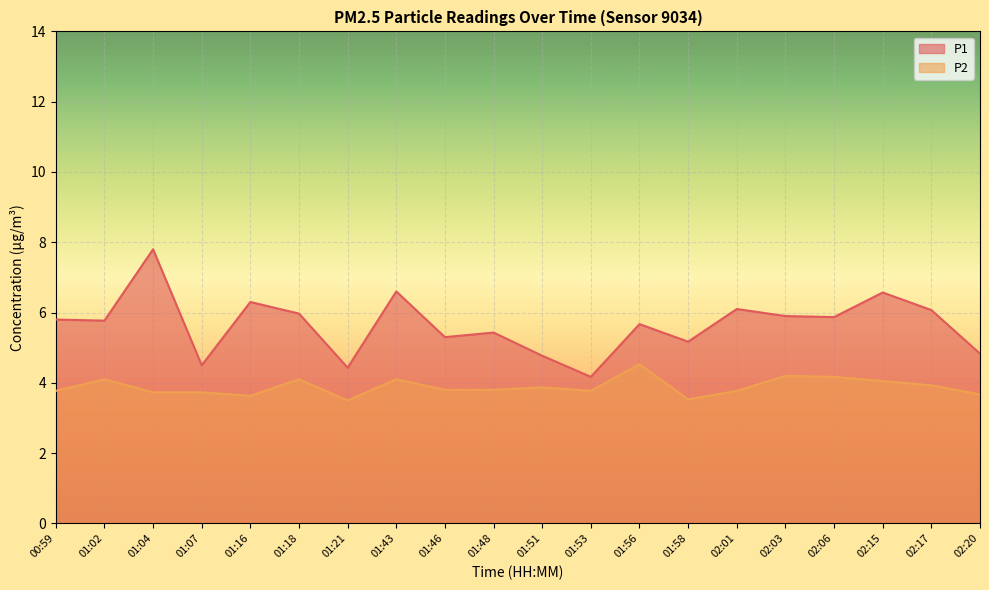

List the series in order of their overall mean, lowest first.

P2, P1